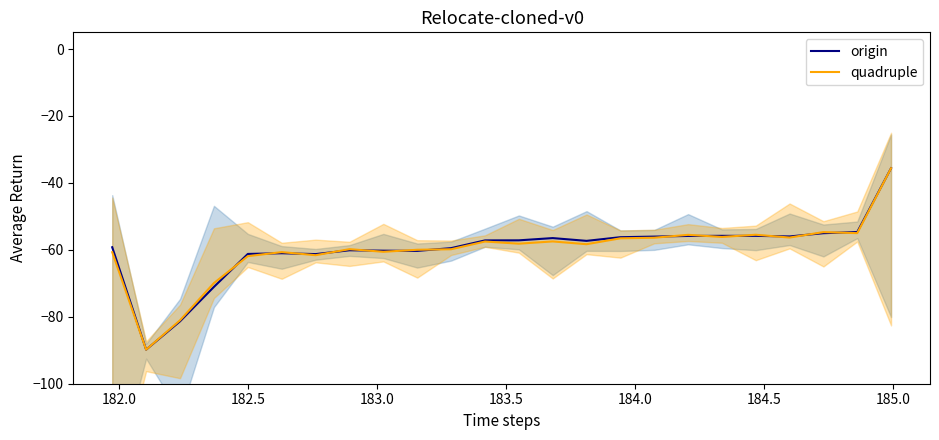

What is the average value of the quadruple series?

-60.0